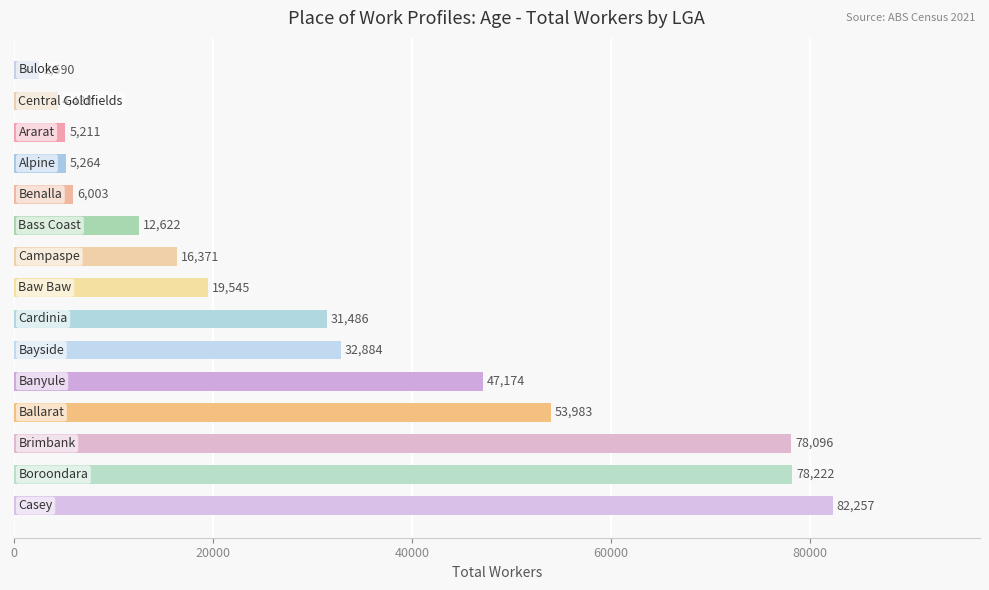

Does the chart contain any negative values?

No